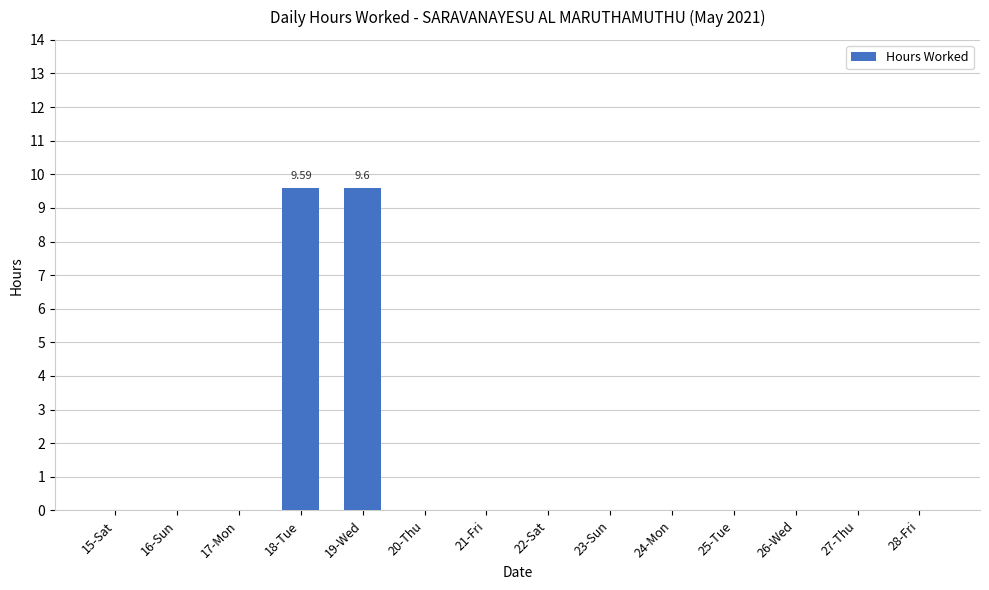

What is the sum of all values?

19.2